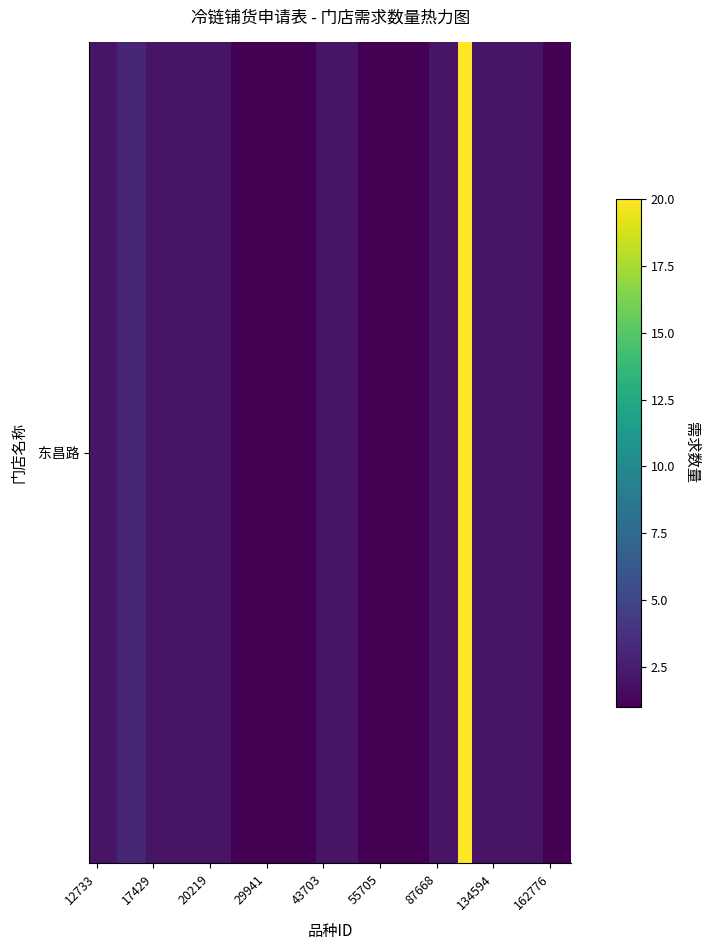

How many data points are above 2?

3